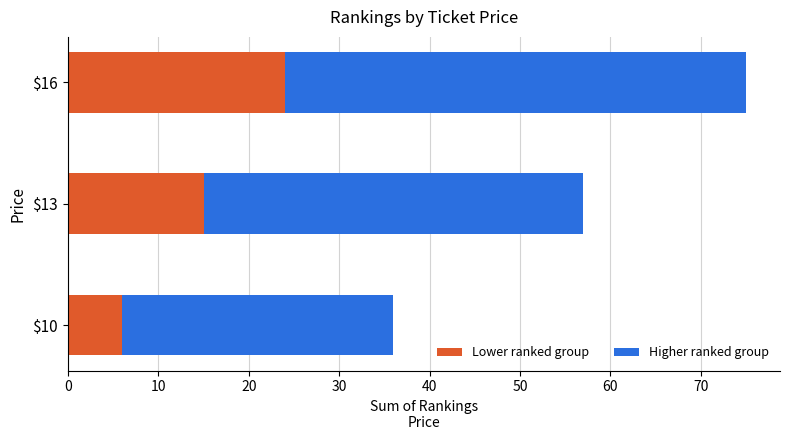

What is the average value of the Lower ranked group series?

15